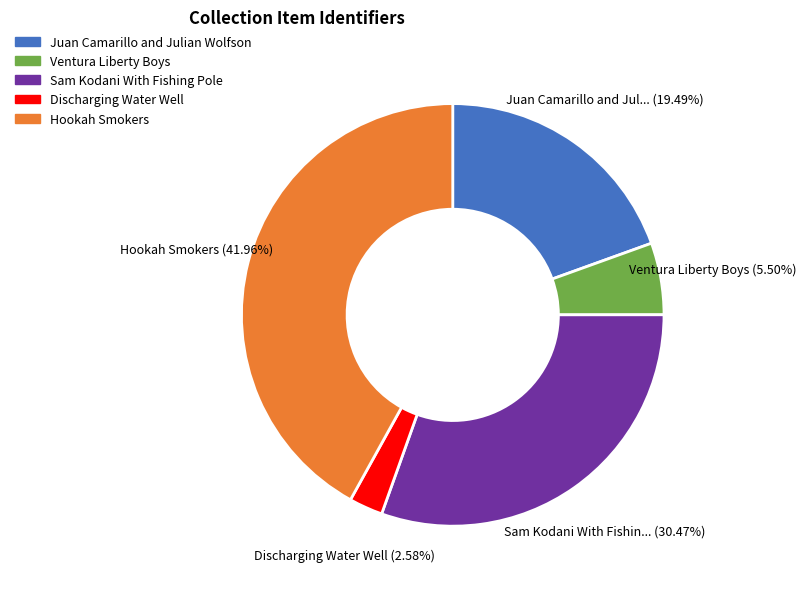

Is there any slice that represents more than half of the pie?

No